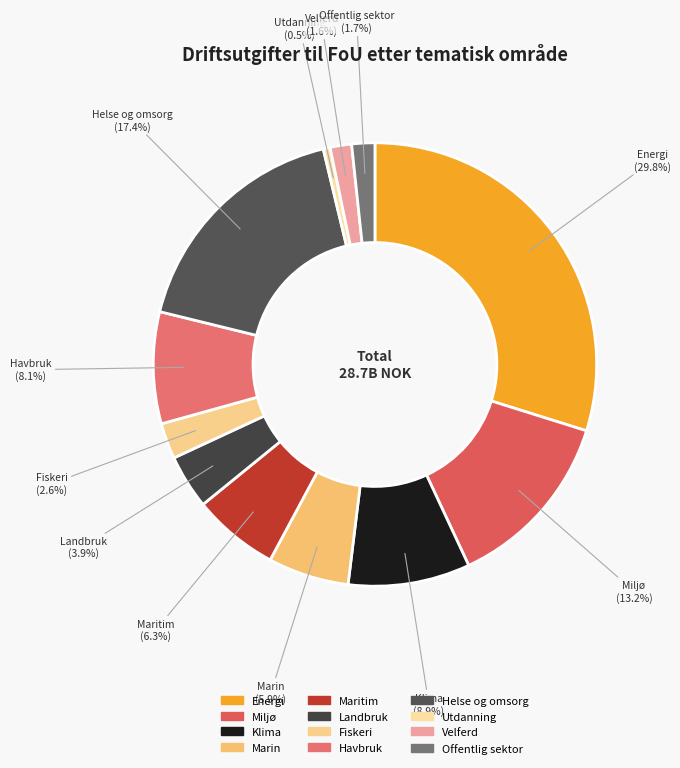

What percentage is the Helse og omsorg slice, to the nearest percent?

17%